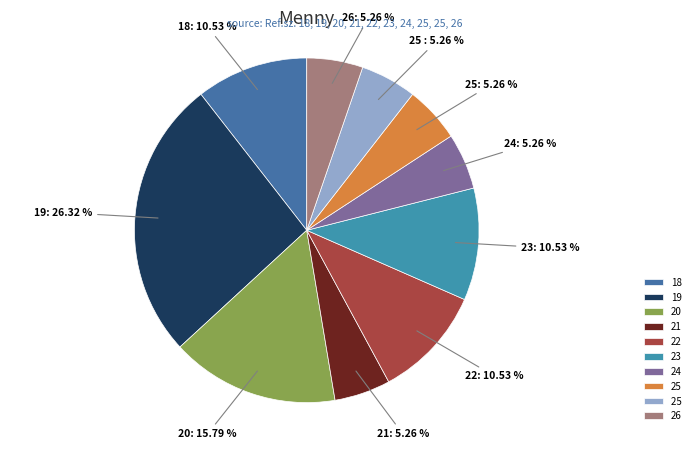

How many slices are in this pie chart?

10